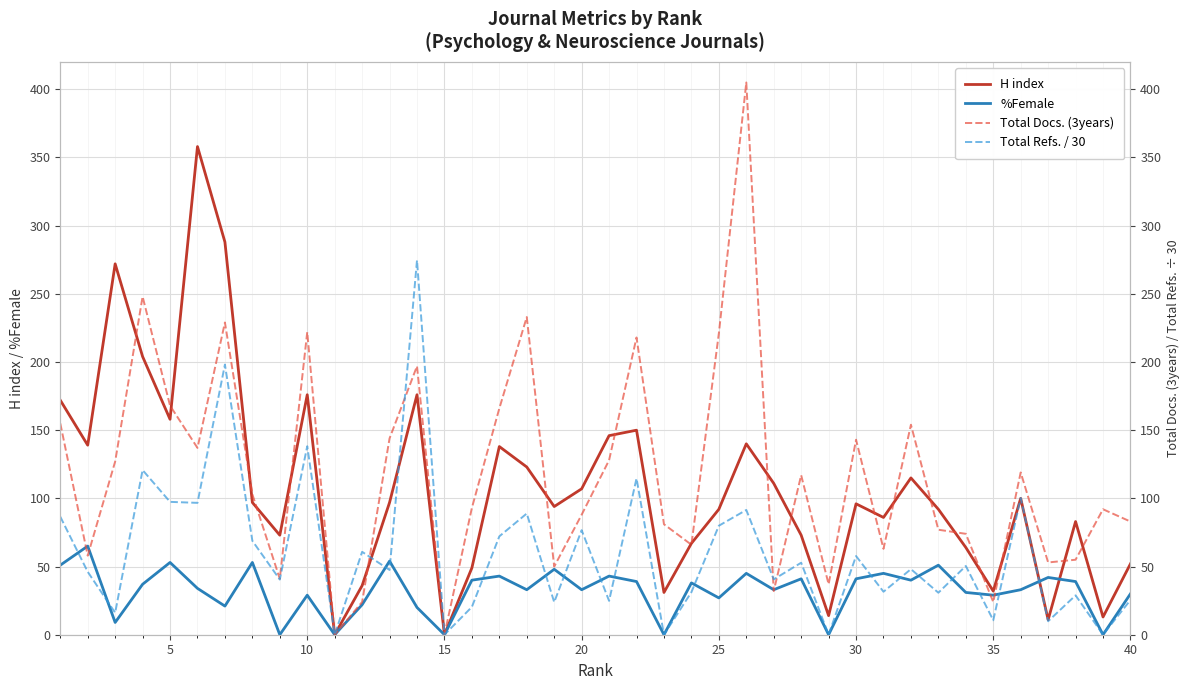

What is the maximum value for H index?

358